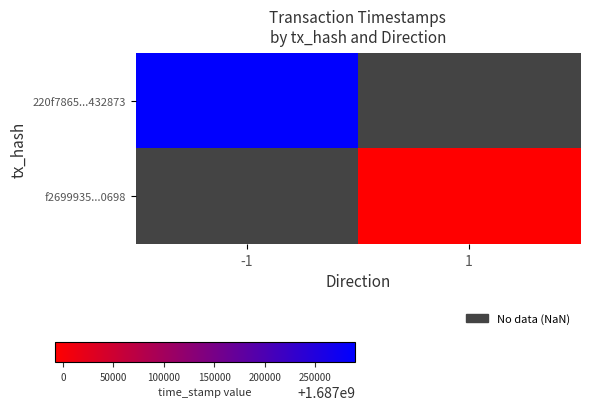

Is the value of 220f7865...432873 at 1 greater than the value of f2699935...0698 at -1?

No